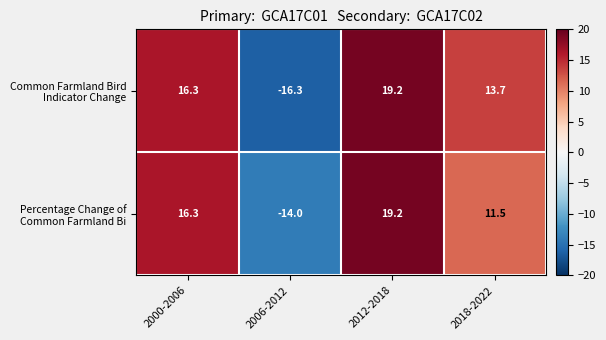

What is the total value across all series at 2000-2006?

32.6